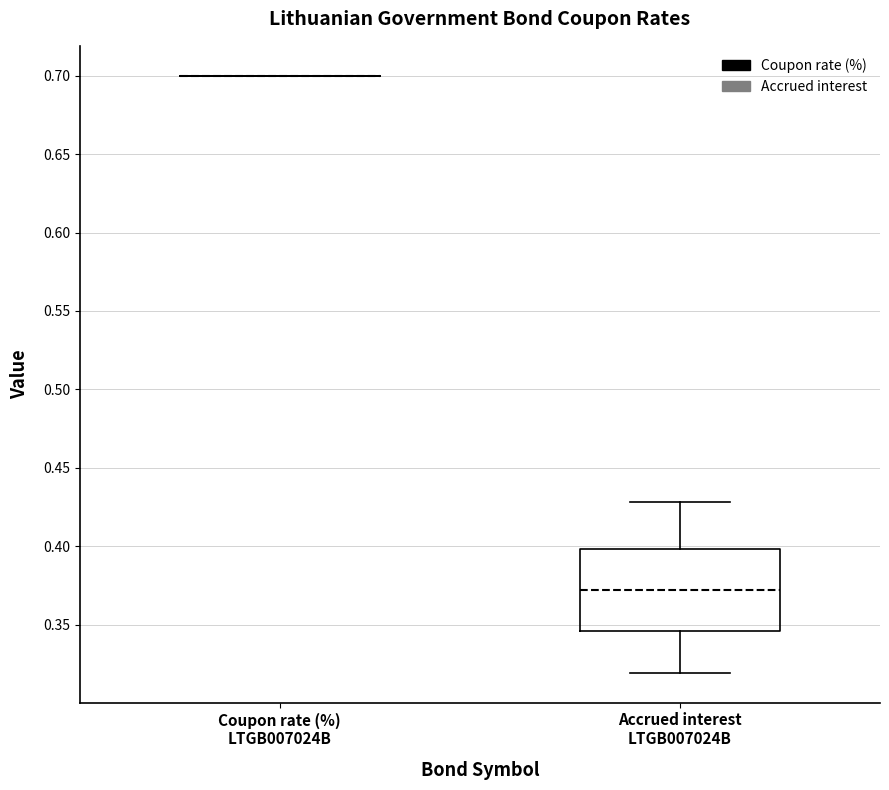

Reading left to right, read every box against the y-axis: the position of its median line, the range the box covers, and the ends of its whiskers. The values are not printed on the chart, so give them approximately, as read against the axis.

Coupon rate (%) LTGB007024B: box collapsed to a line at 0.700, whiskers 0.700 to 0.700
Accrued interest LTGB007024B: median 0.370, box 0.345 to 0.400, whiskers 0.320 to 0.430